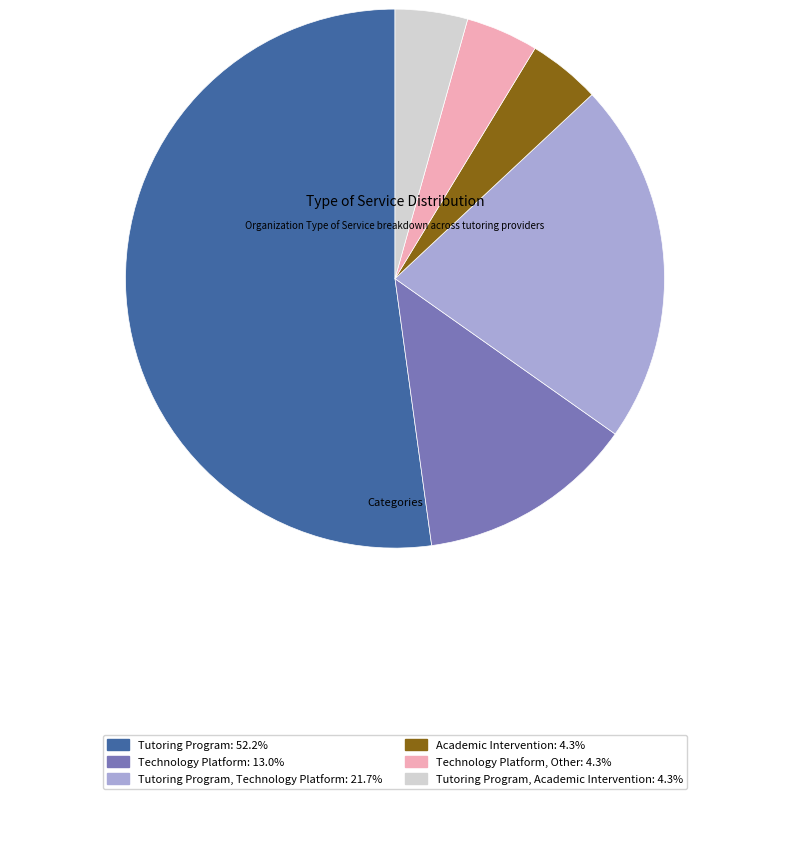

Is there any slice that represents more than half of the pie?

Yes